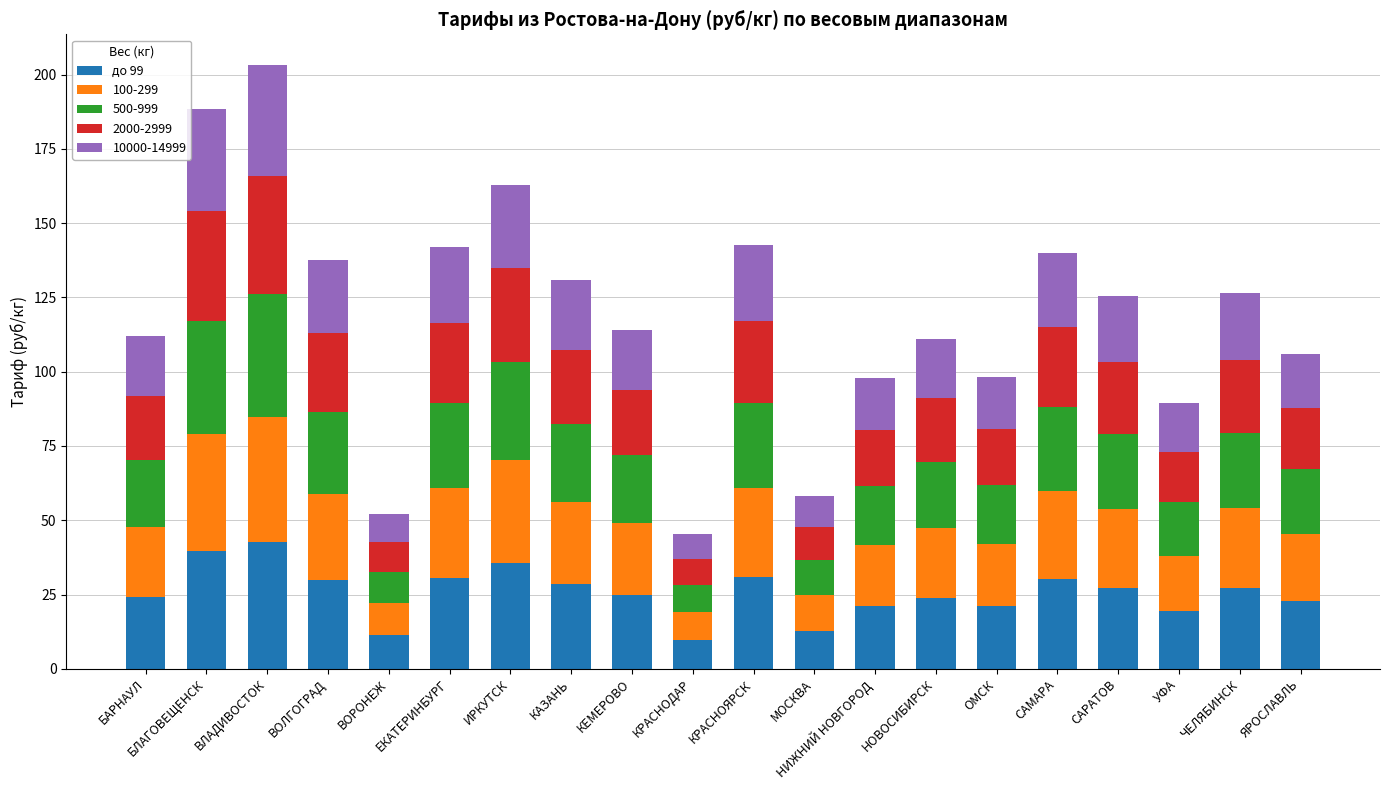

What is the minimum value for до 99?

9.7